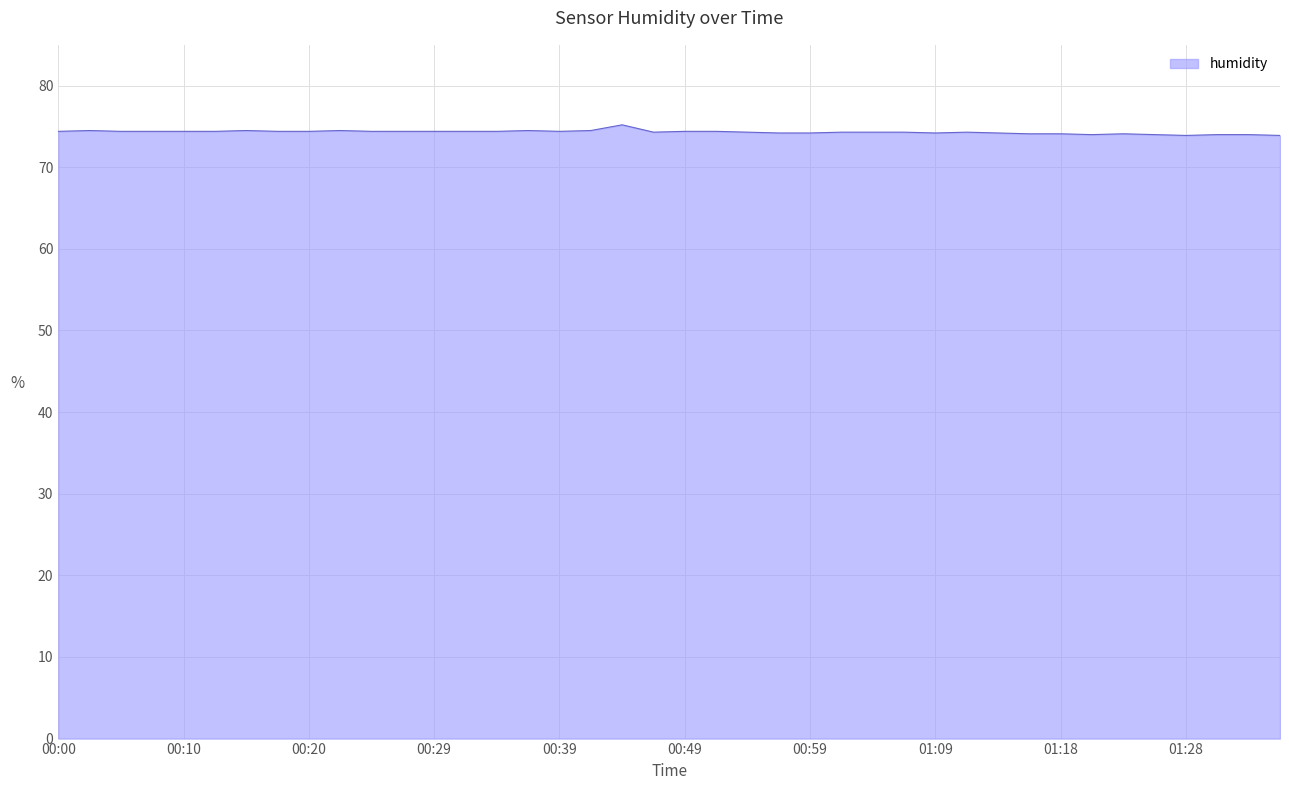

How many categories are shown in the chart?

40